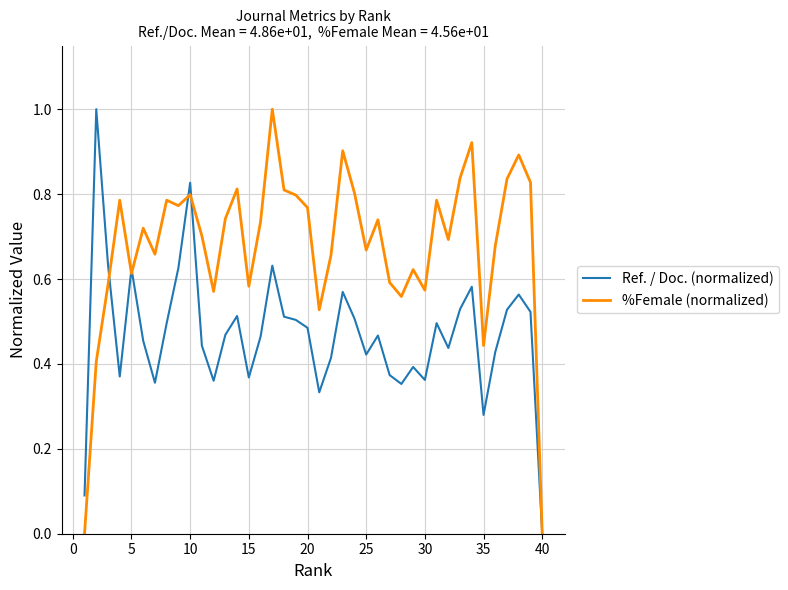

What is the maximum value for %Female (normalized)?

1.0